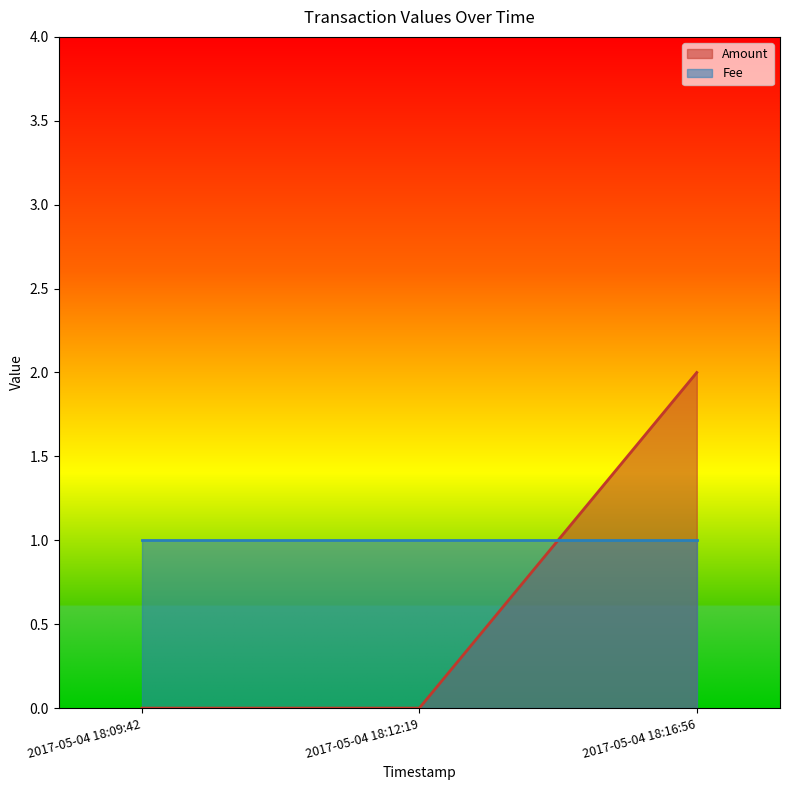

What is the difference between the maximum and minimum values?

2